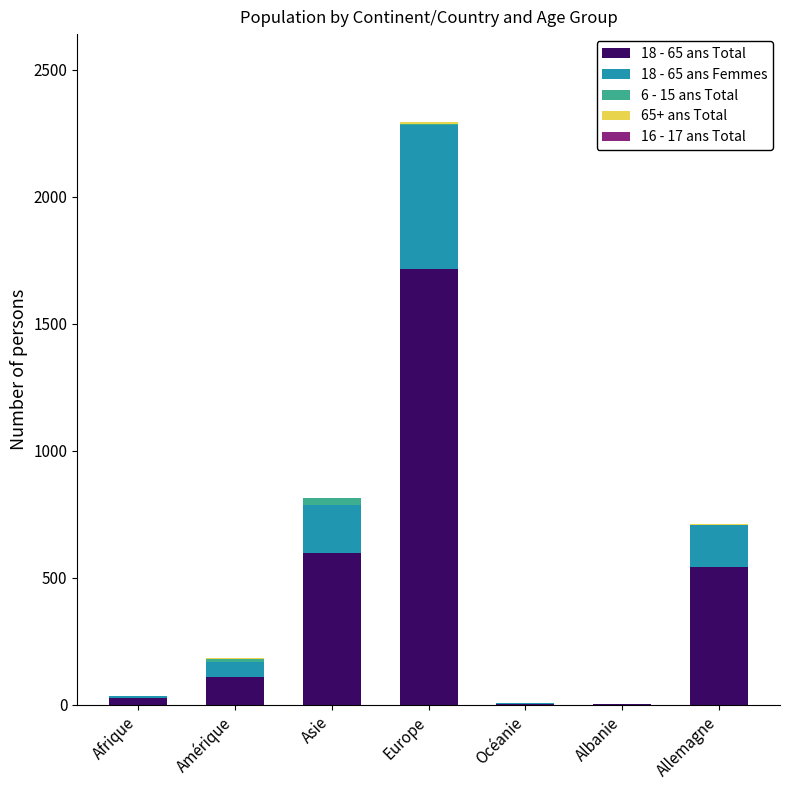

The 18 - 65 ans Total series shows 1717 at Europe. True or false?

True